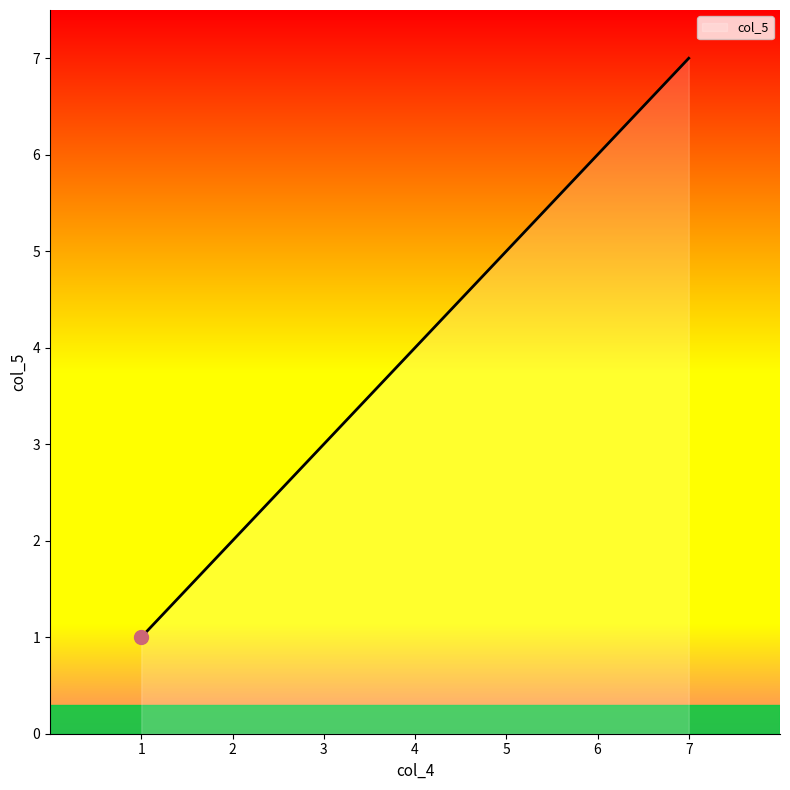

Count the values in the range 2 to 6.

5